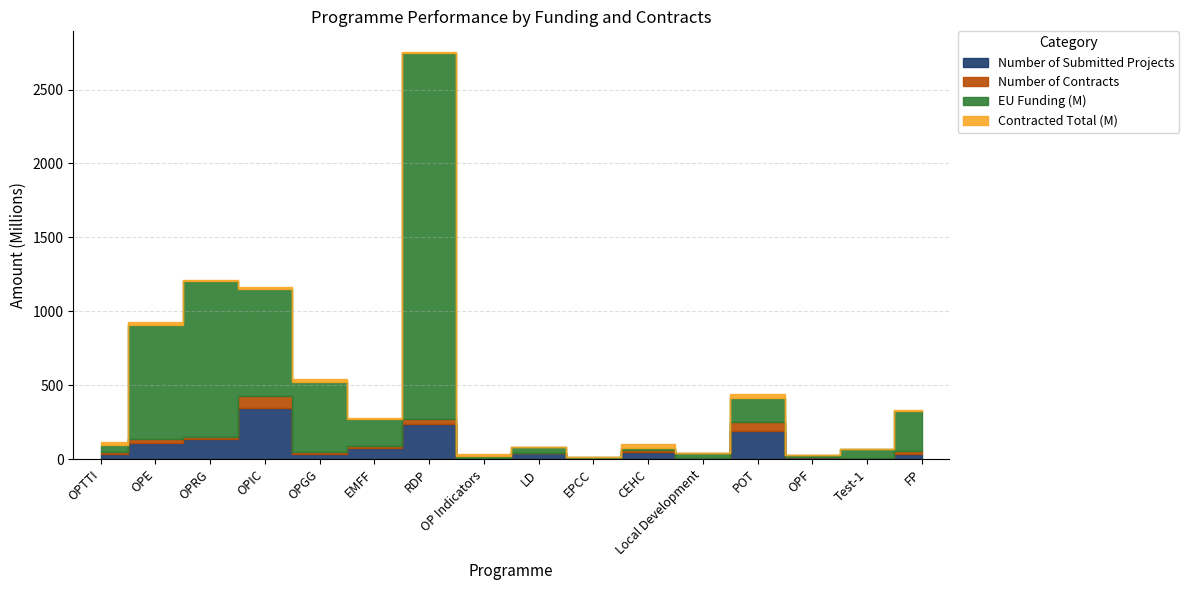

Reading left to right, transcribe all the data shown in this chart.

Number of Submitted Projects: 35.0	106.0	139.0	348.0	38.0	74.0	240.0	6.0	40.0	3.0	50.0	6.0	189.0	13.0	4.0	38.0
Number of Contracts: 15.0	33.0	11.0	76.0	12.0	17.0	33.0	5.0	4.0	1.0	15.0	1.0	65.0	3.0	3.0	17.0
EU Funding (M): 43.5	769.5	1058.4	727.3	472.4	183.8	2474.0	12.9	37.7	12.0	10.0	32.6	162.9	12.3	59.2	270.3
Contracted Total (M): 21.5	17.4	5.1	13.8	22.9	6.8	8.9	10.5	0.8	0.1	28.9	1.0	22.4	1.6	0.2	4.7